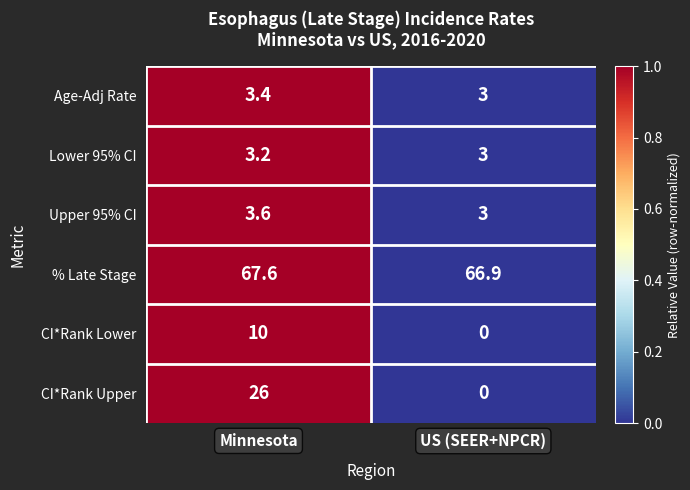

Which series has the widest spread of values?

CI*Rank Upper